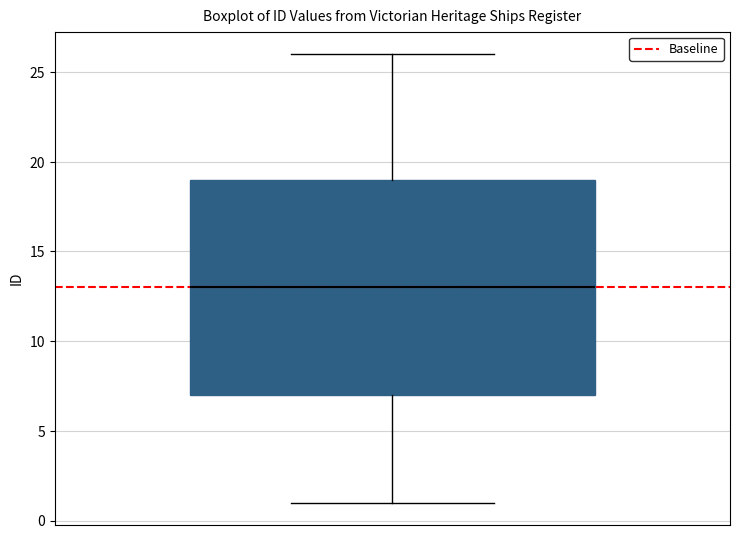

Where is the lower edge of the box on the y-axis? The values are not printed on the chart, so give them approximately, as read against the axis.

7